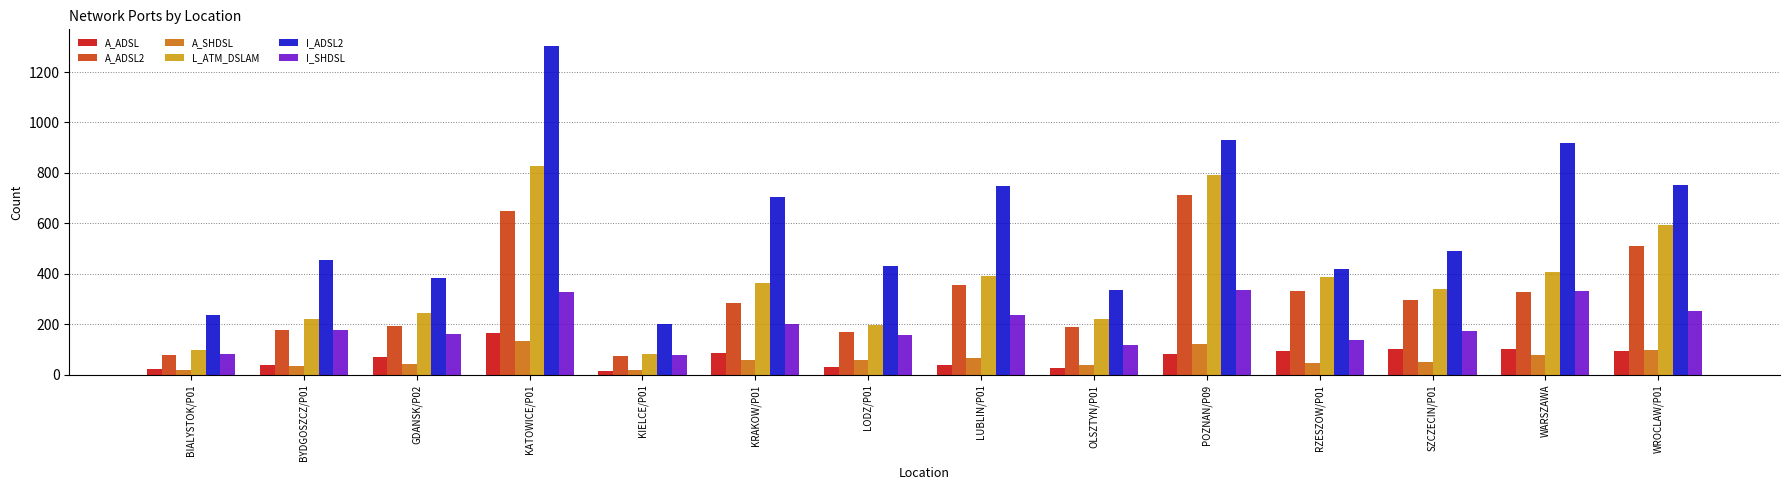

How many data points in L_ATM_DSLAM are less than 364?

7